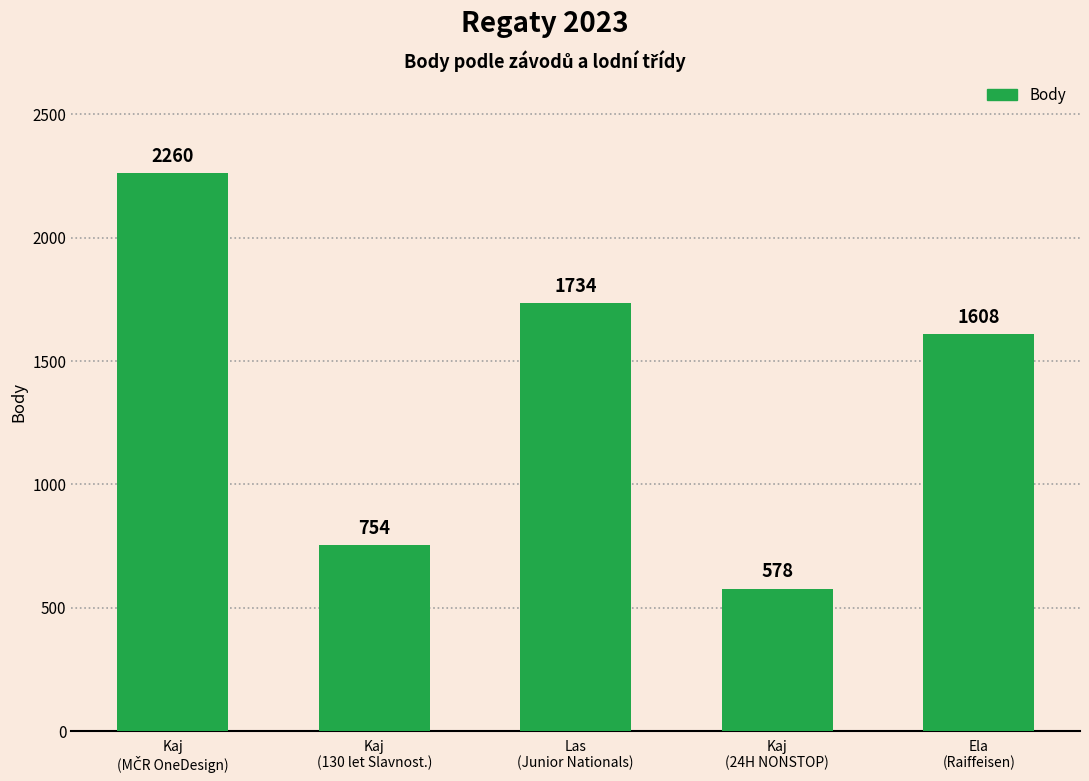

What is the sum of all values?

6934